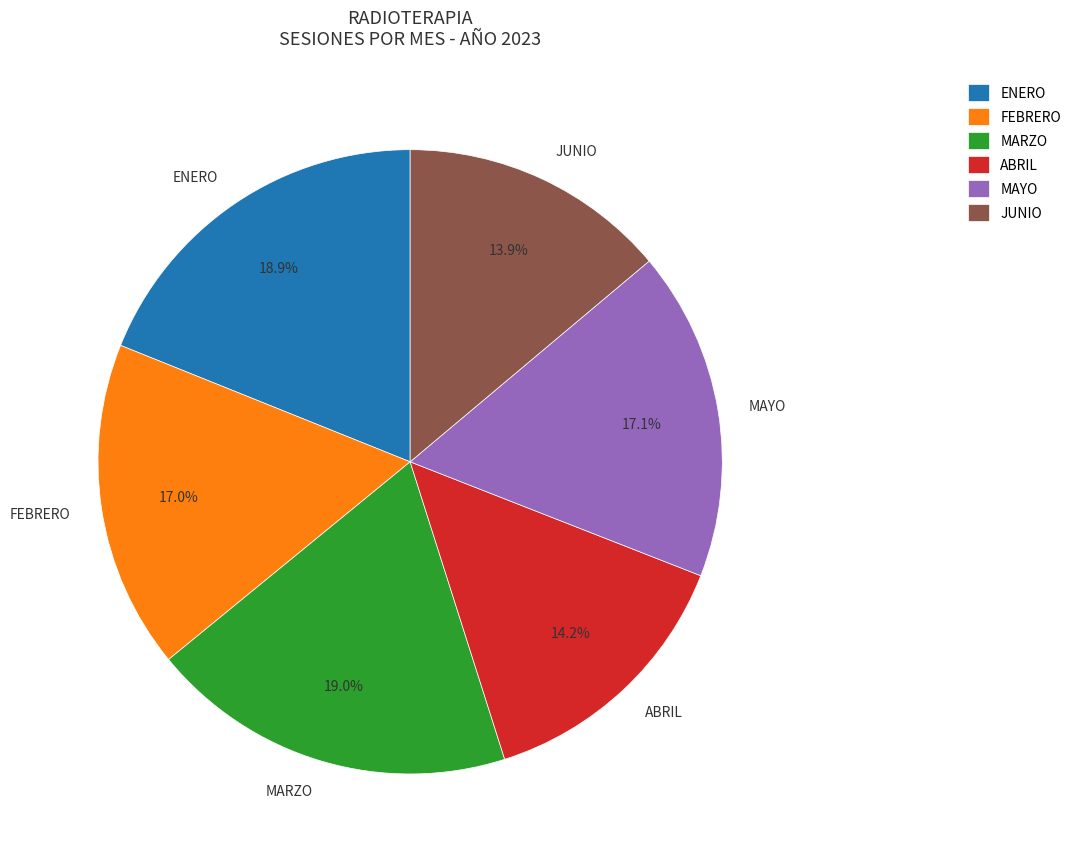

The FEBRERO slice represents 17% of the pie. True or false?

True